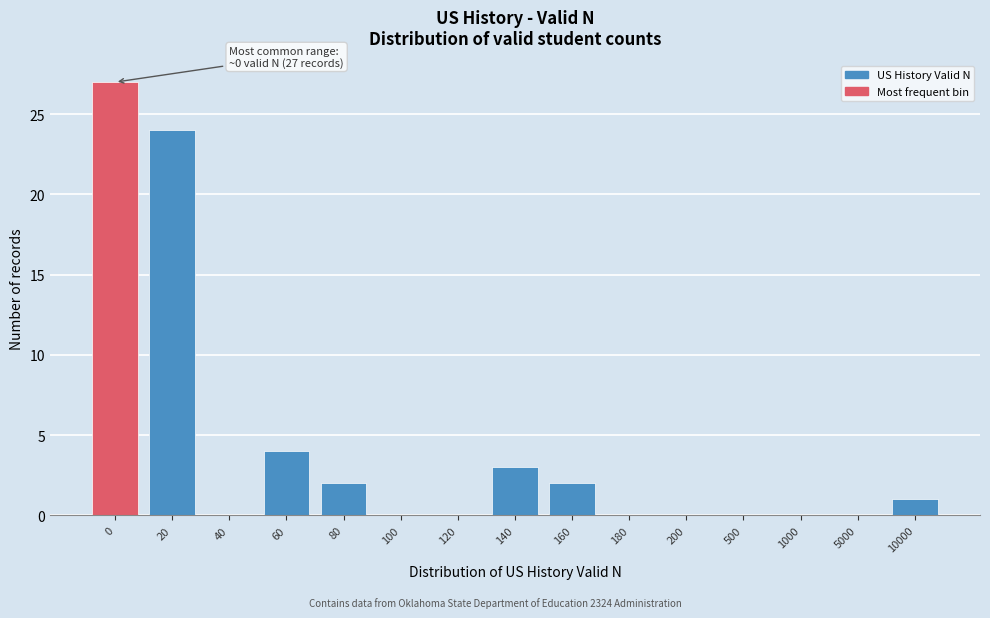

Reading left to right, what are all the values shown in this chart?

0=27	20=24	40=0	60=4	80=2	100=0	120=0	140=3	160=2	180=0	200=0	500=0	1000=0	5000=0	10000=1